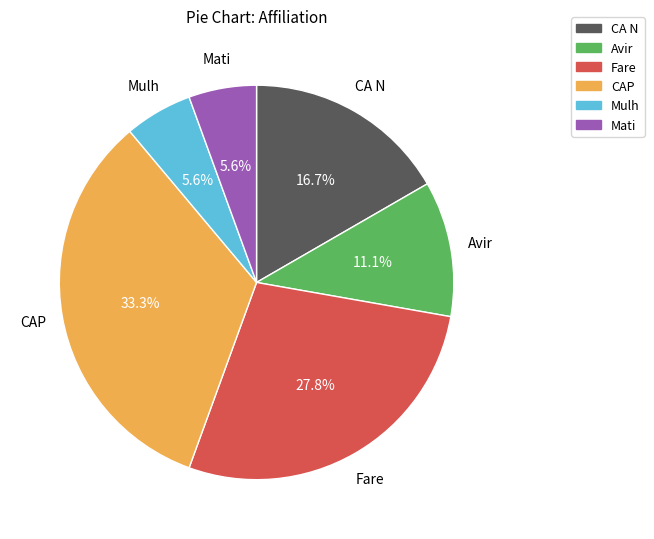

Approximately how many times larger is the value at Mulh compared to Avir?

0.5